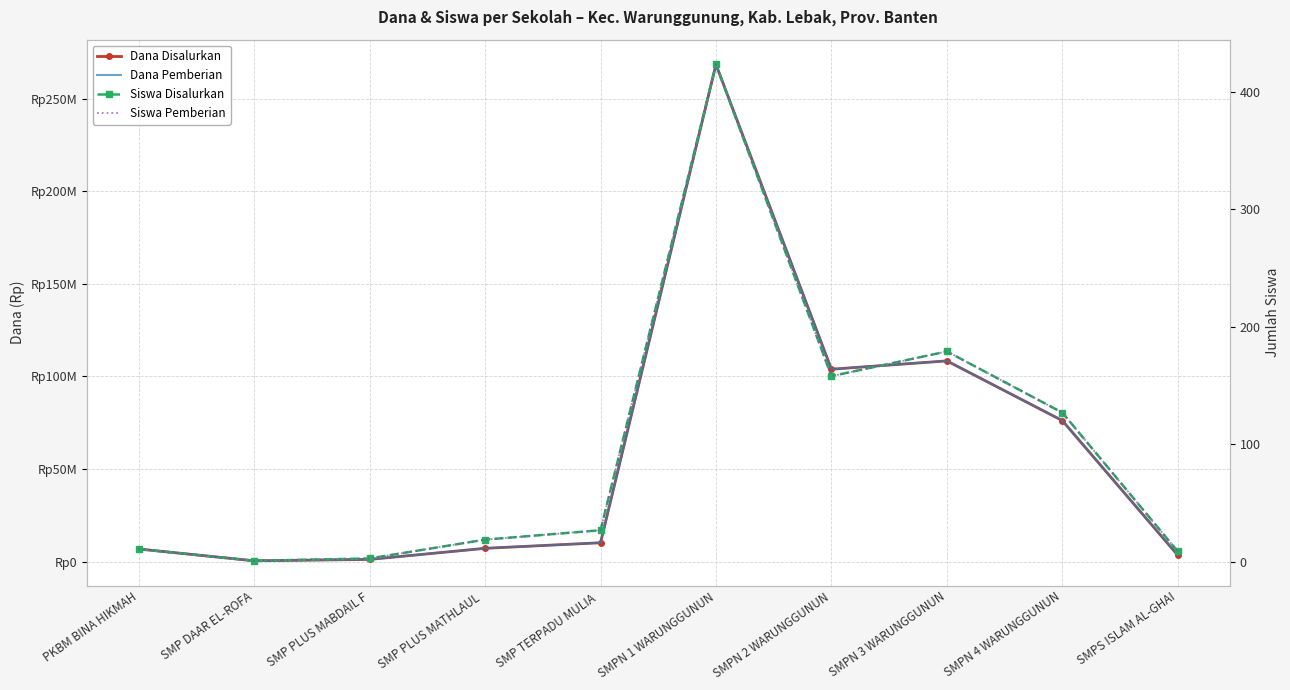

How many values in the Dana Pemberian series are below 10125000?

5